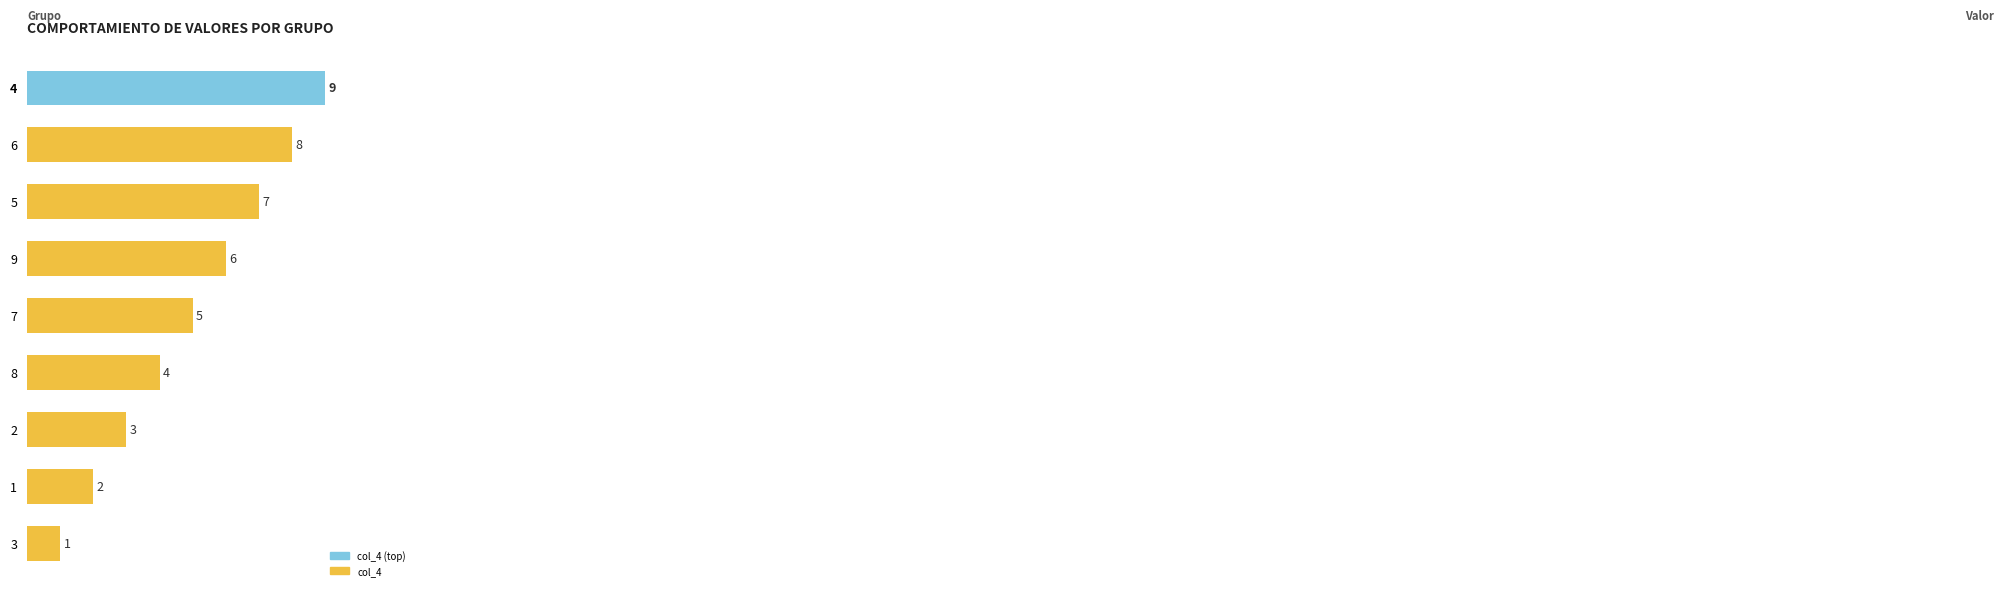

What is the label of the 8th bar from the top?

1